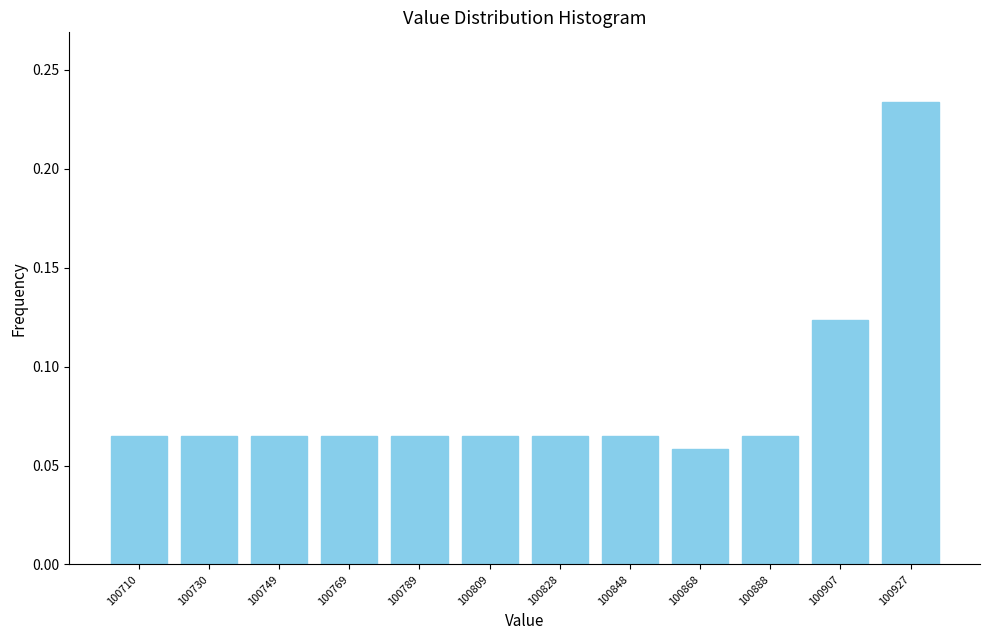

What is the sum of all values?

1.0